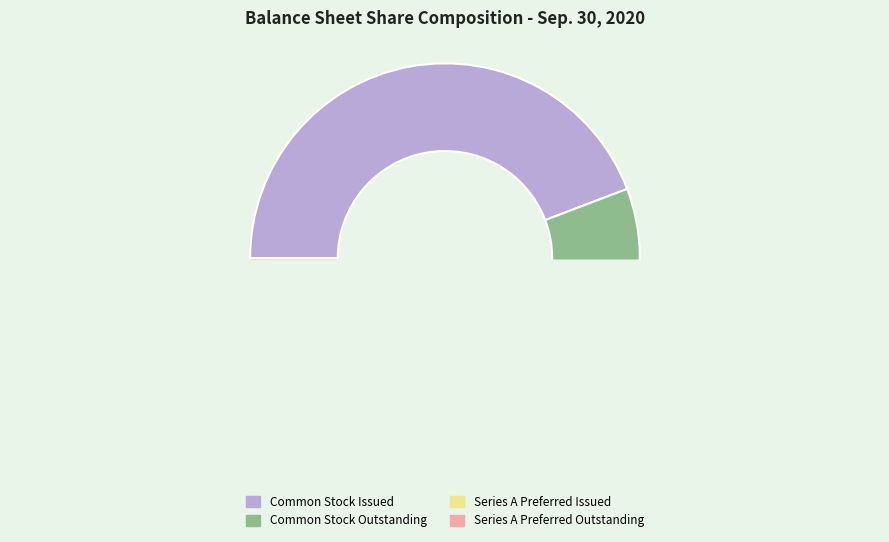

Which has a higher value, Common Stock Outstanding or Series A Preferred Outstanding?

Common Stock Outstanding